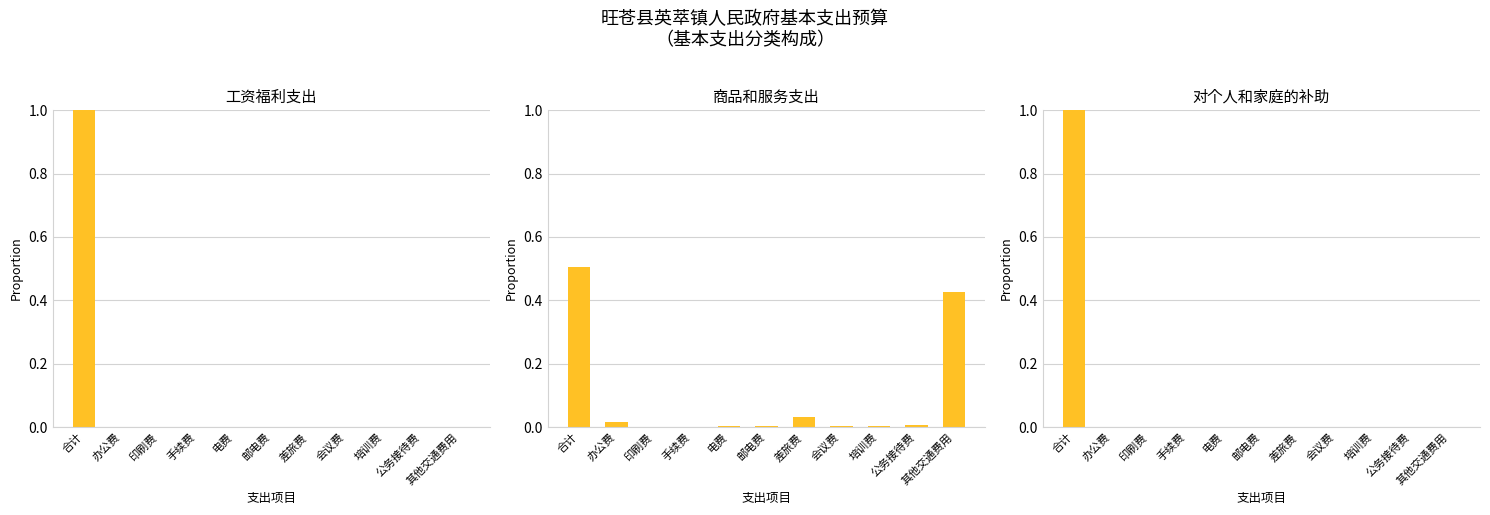

Between 邮电费 and 差旅费, which series saw the biggest shift?

商品和服务支出